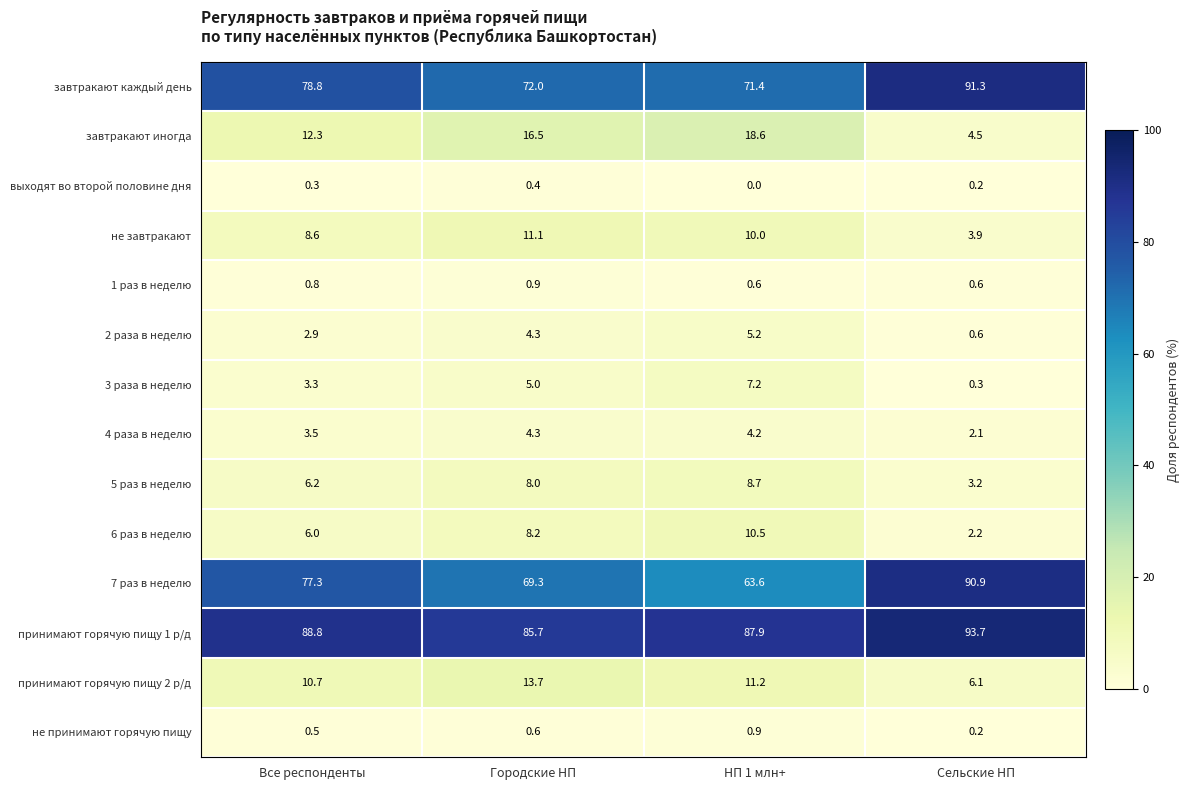

What is the difference between the maximum and minimum values in the завтракают каждый день series?

19.9